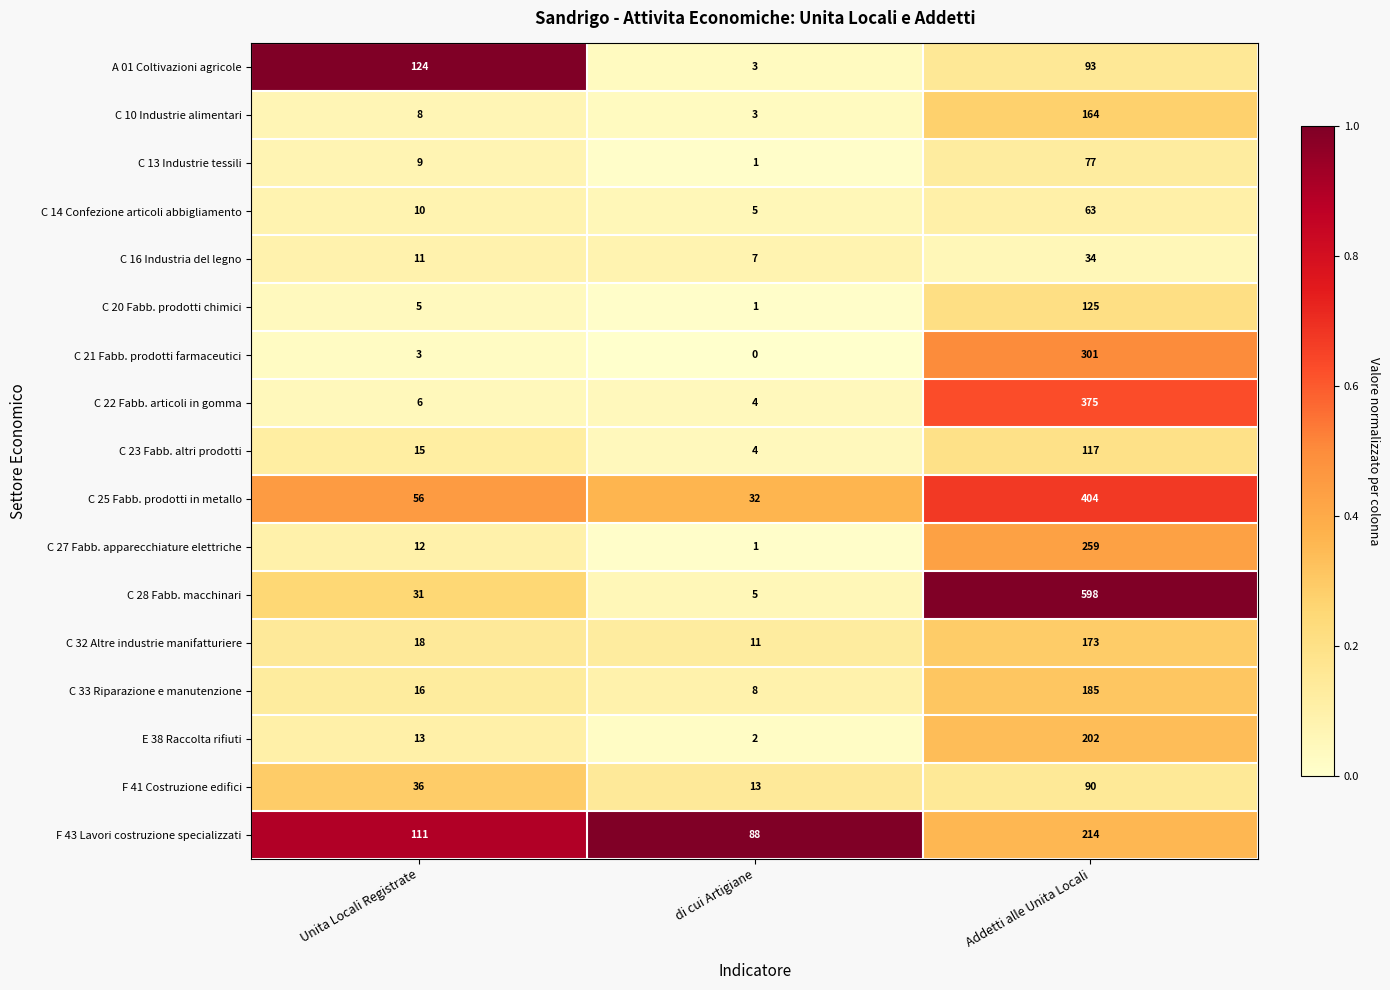

What is the difference between the maximum and second lowest values in the F 41 Costruzione edifici series?

54